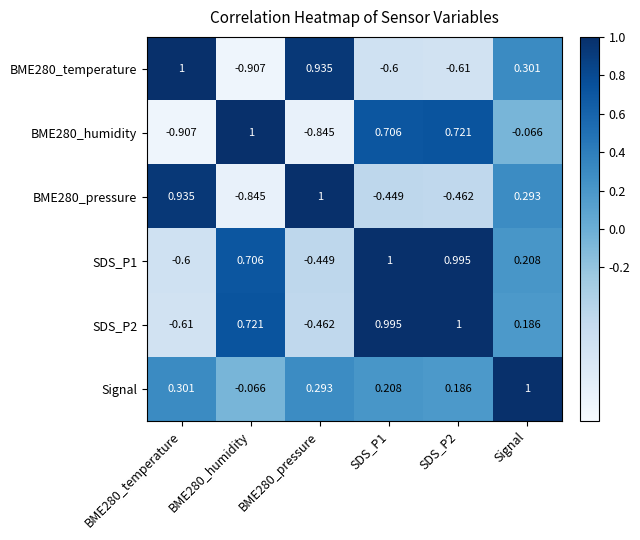

Where is SDS_P2 nearest to the value 0?

Signal